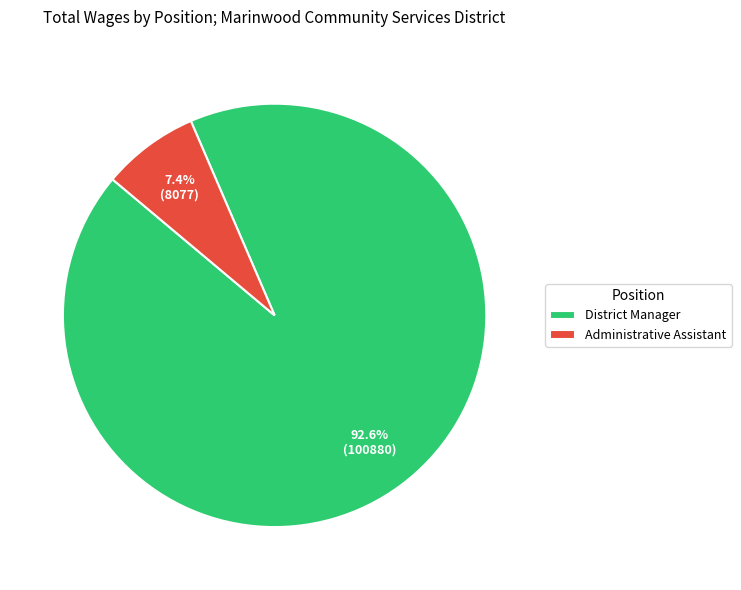

Is it true that District Manager is 86% of the pie?

False